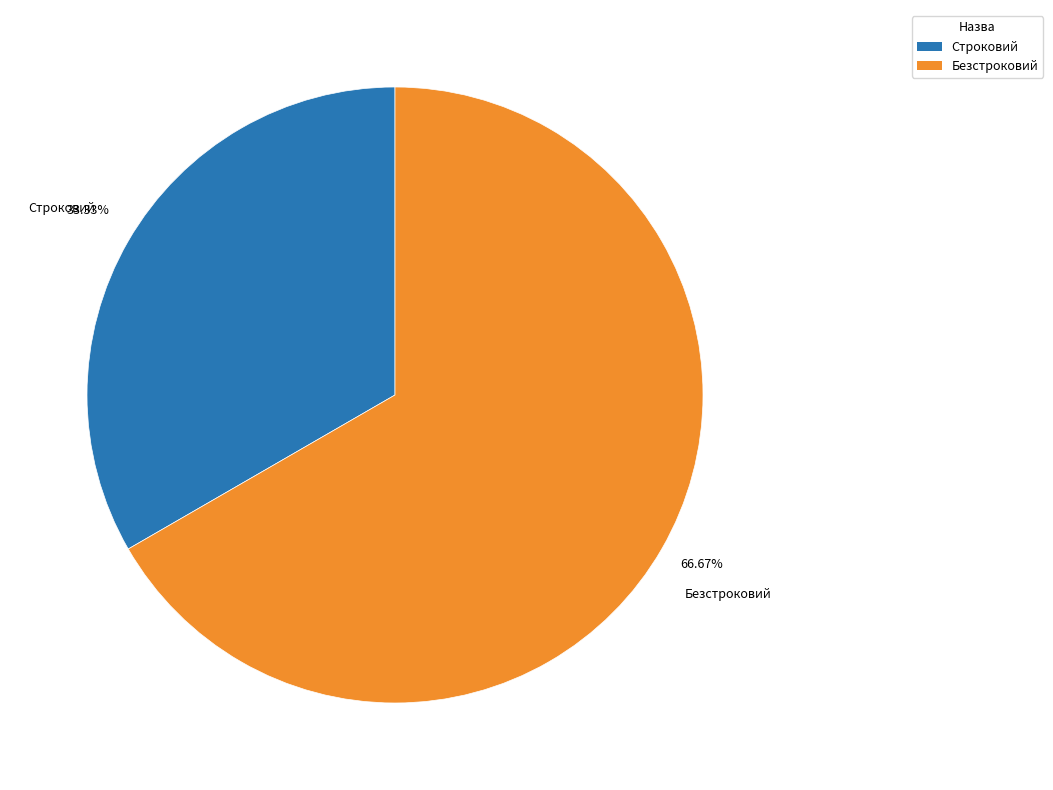

Combined, do Безстроковий and Строковий account for over 50%?

Yes